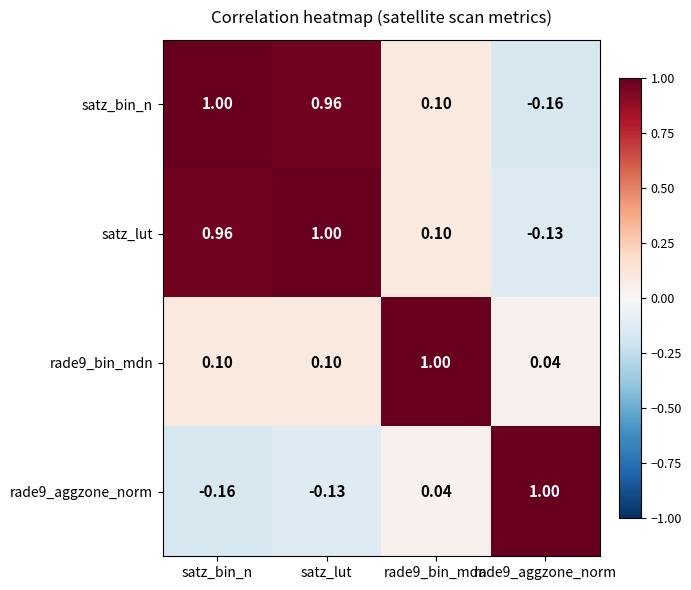

At which category is the sum across all series the highest?

satz_lut